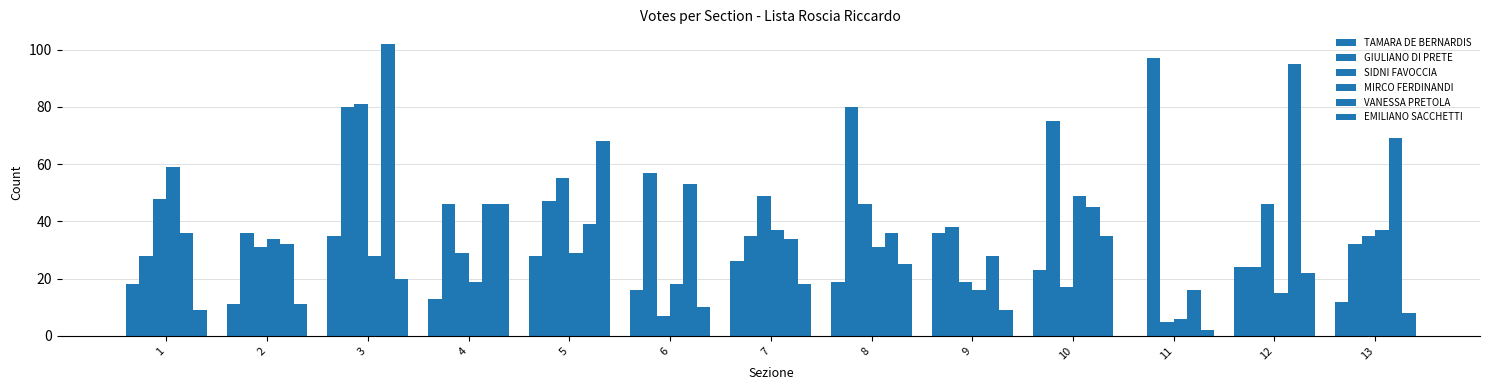

Which series has the largest total across all categories?

GIULIANO DI PRETE